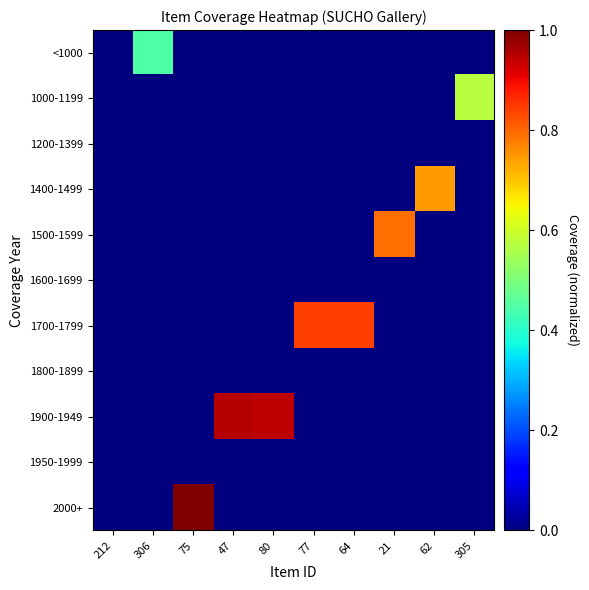

Rank the series by their maximum value, from highest to lowest.

2000+, 1900-1949, 1700-1799, 1500-1599, 1400-1499, 1000-1199, <1000, 1200-1399, 1600-1699, 1800-1899, 1950-1999